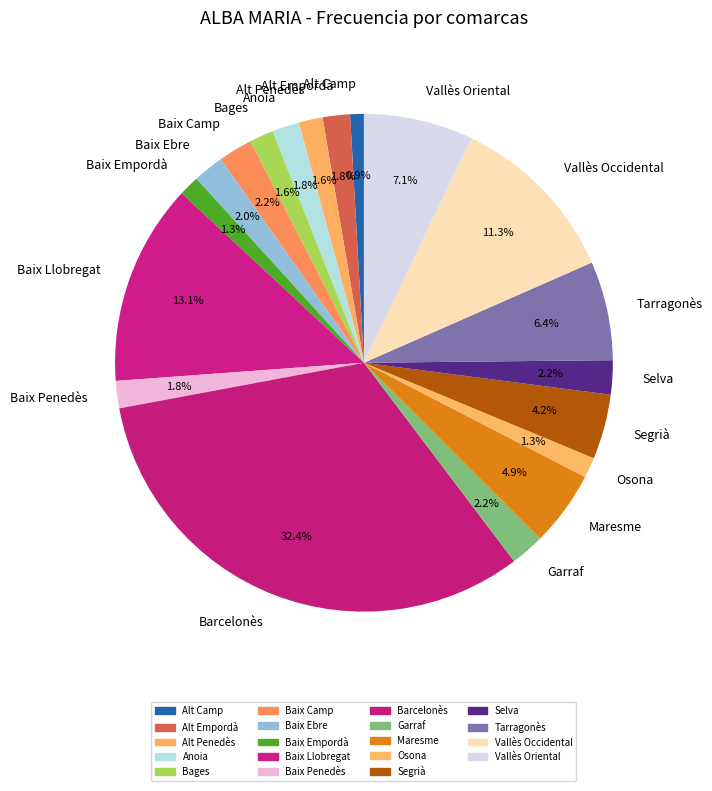

How many slices are in this pie chart?

19